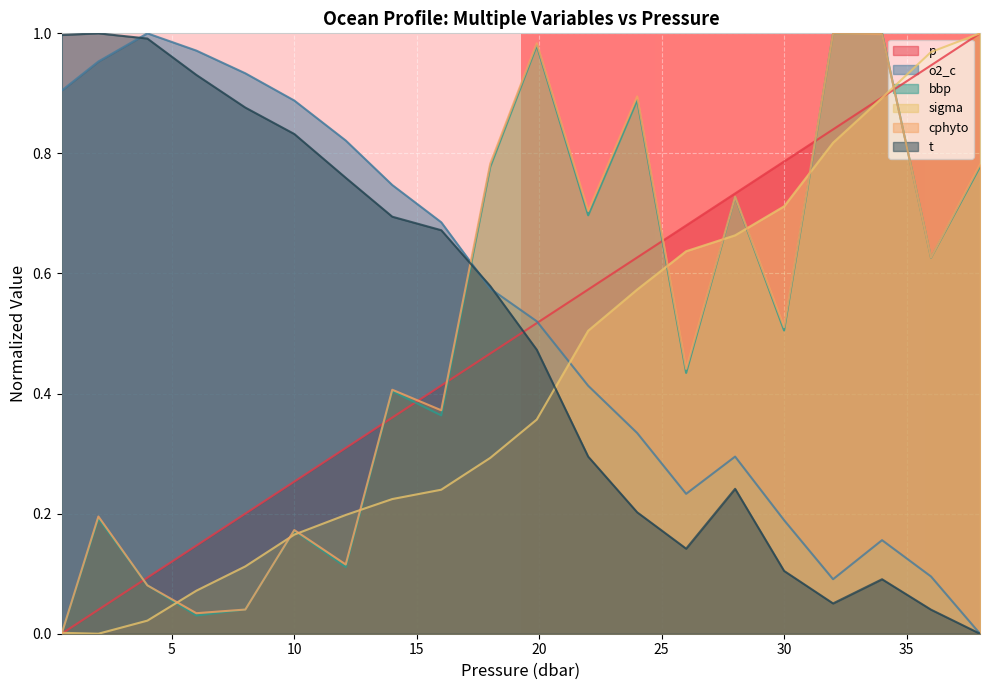

What is the sum of the sigma values at 38.0 and 4.0?

1.0